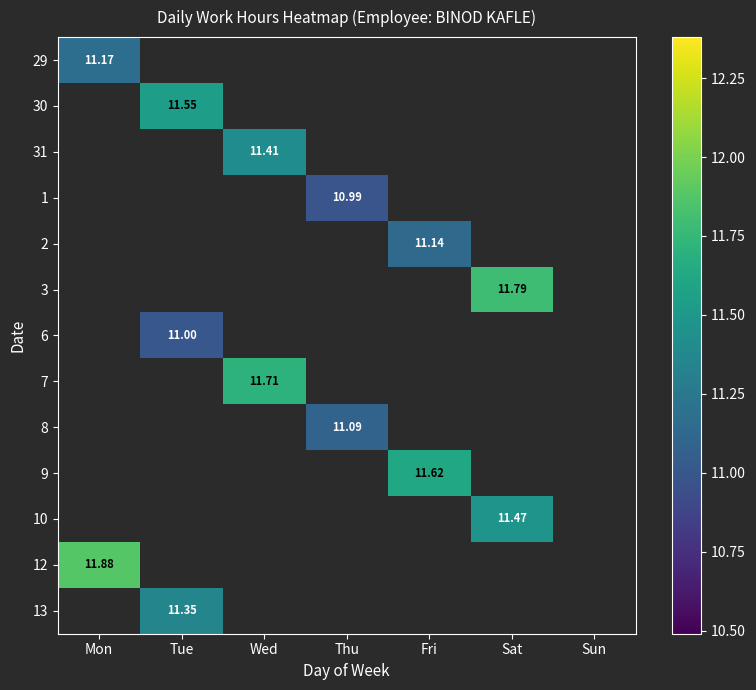

How many positive values does the 2 series have?

1